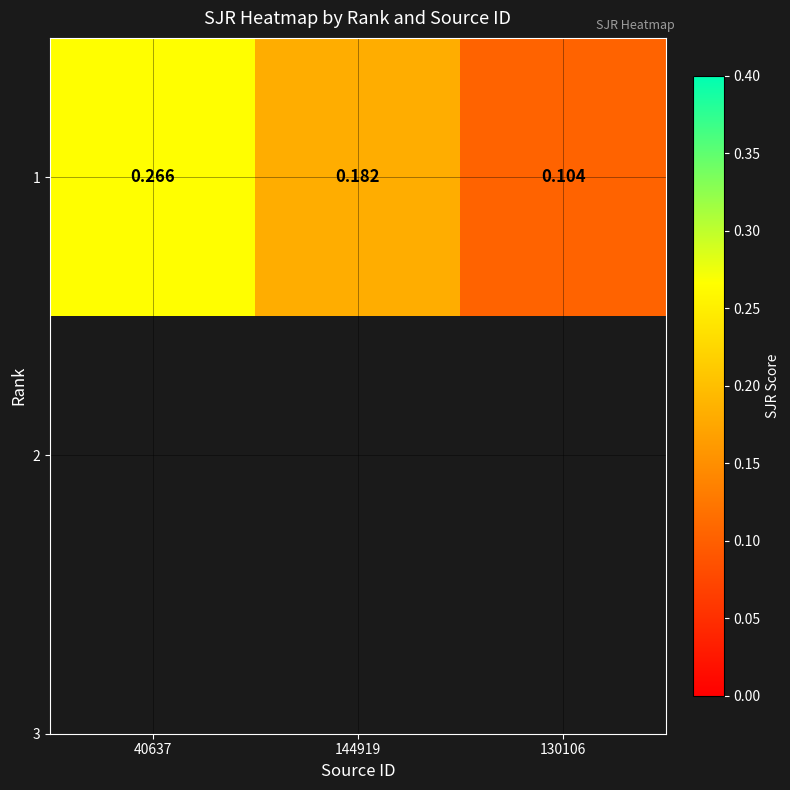

Where is the data nearest to the value 0?

130106